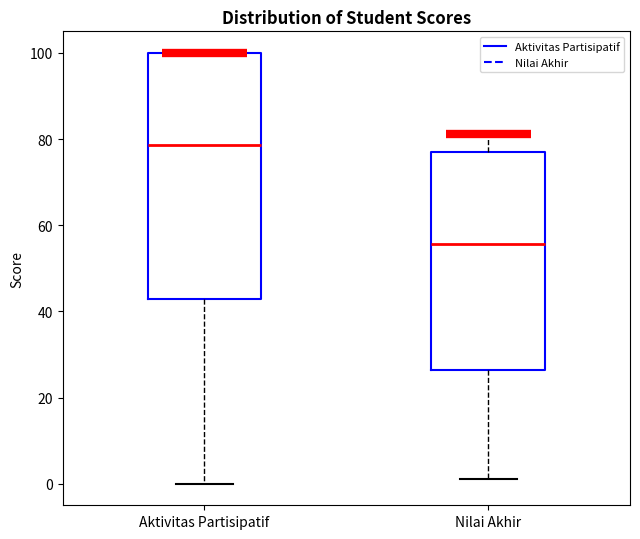

Comparing the boxes themselves (not the whiskers), which one is the tallest?

Aktivitas Partisipatif